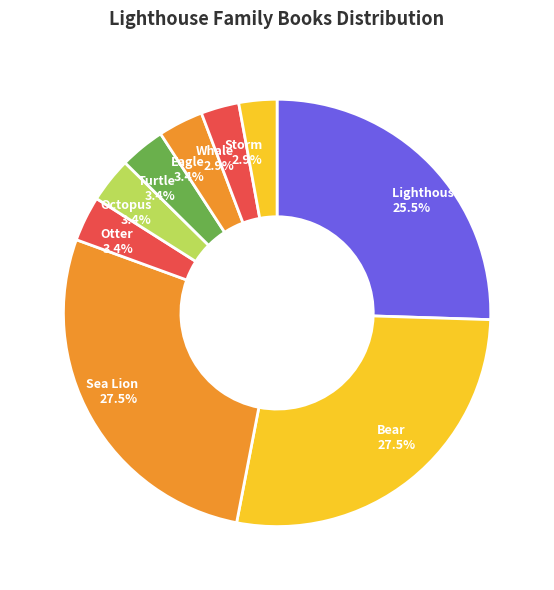

Does Eagle account for over 50% of the chart?

No